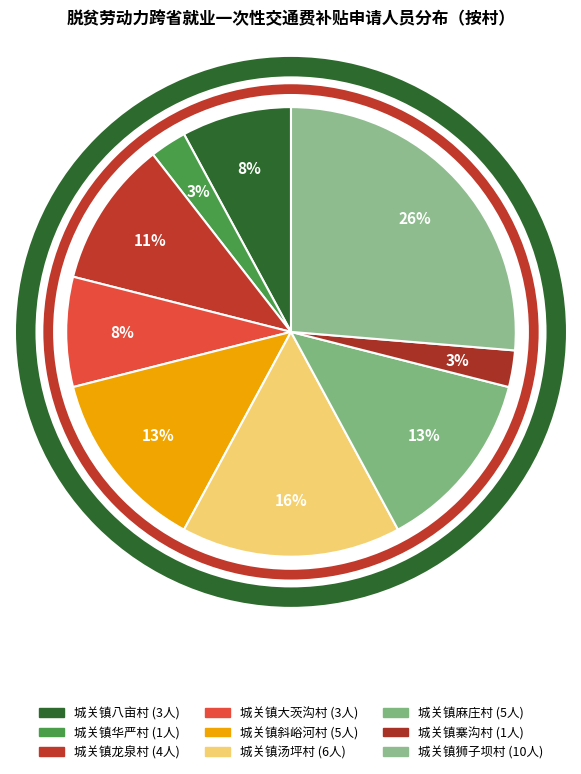

How many slices are in this pie chart?

9